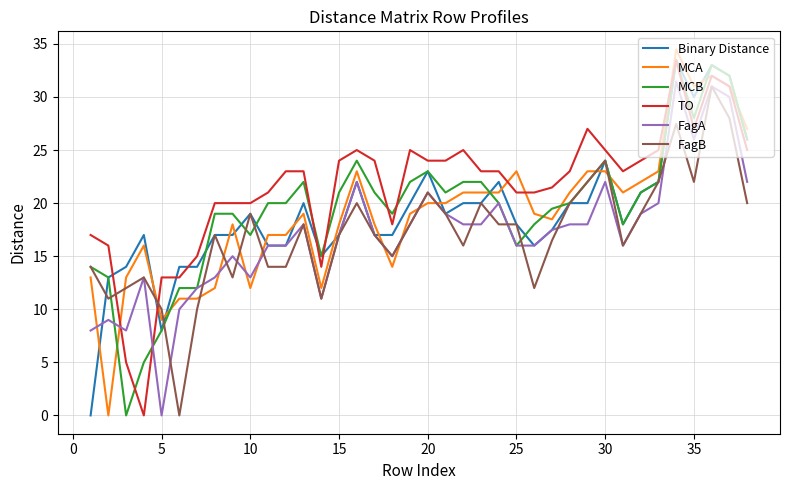

What is the greatest value displayed?

34.5